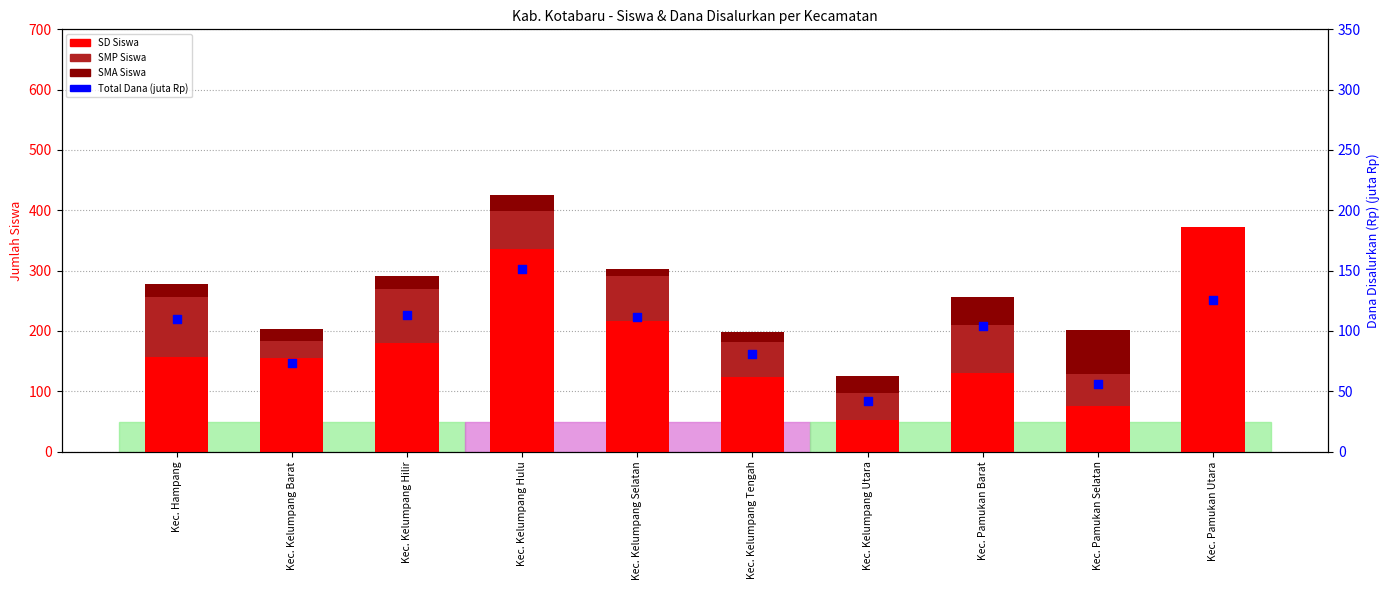

At how many categories does at least one series exceed 230?

2